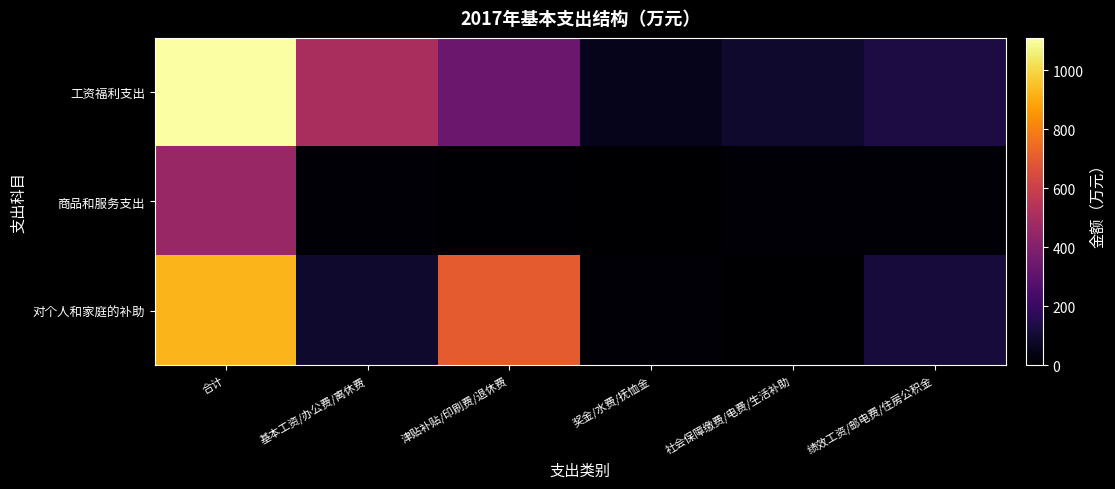

Rank the series by their average value, from highest to lowest.

工资福利支出, 对个人和家庭的补助, 商品和服务支出